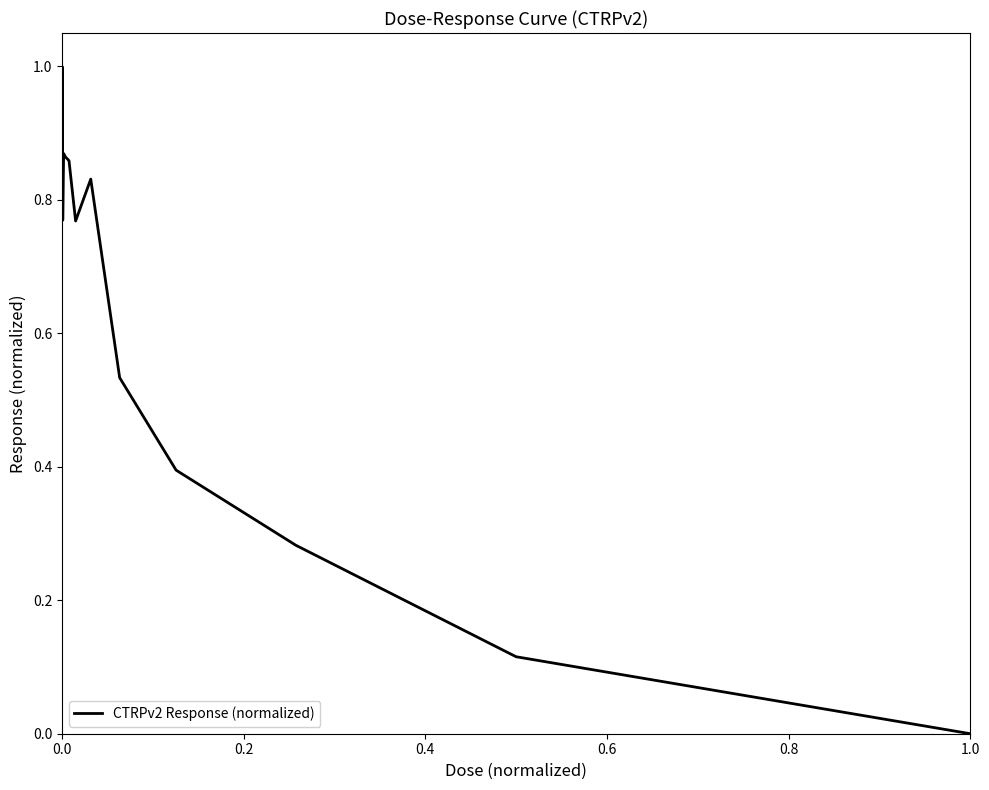

What is the maximum value shown in the chart?

1.0